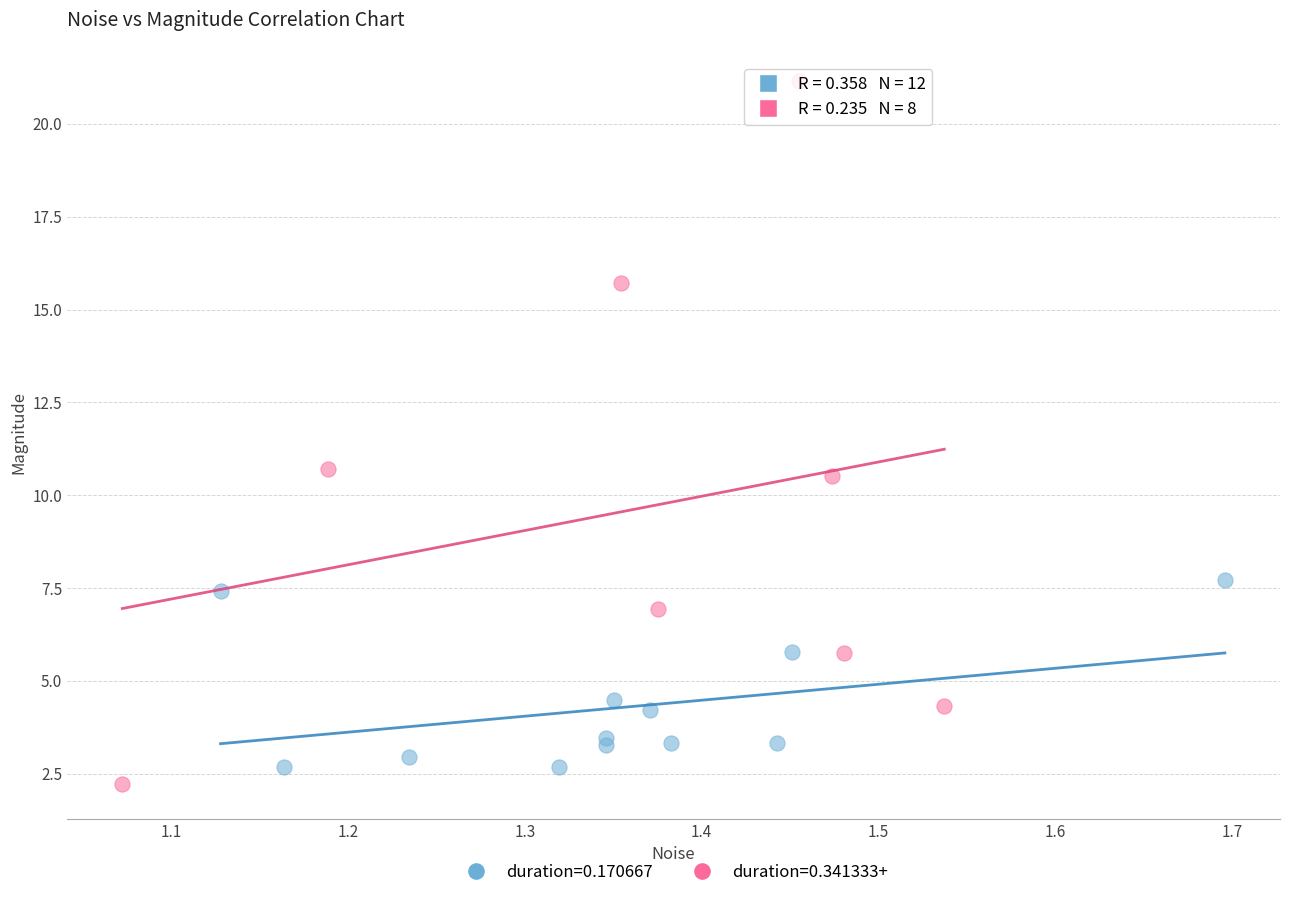

Which series has the widest spread of Y values?

duration=0.341333+